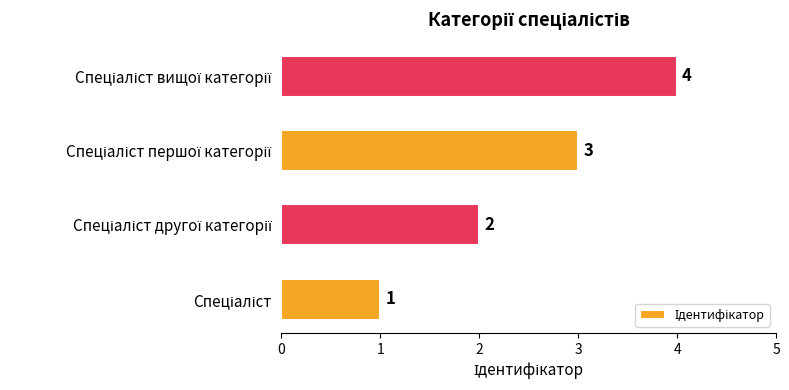

What is the difference between the maximum and minimum values?

3